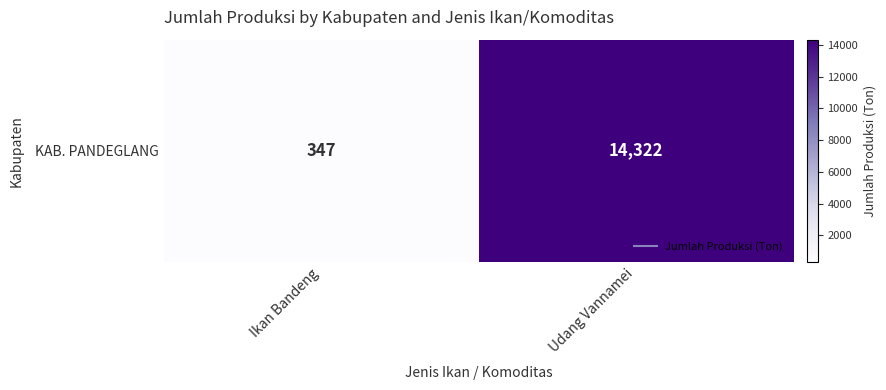

List the labels in order of value, smallest first.

Ikan Bandeng, Udang Vannamei